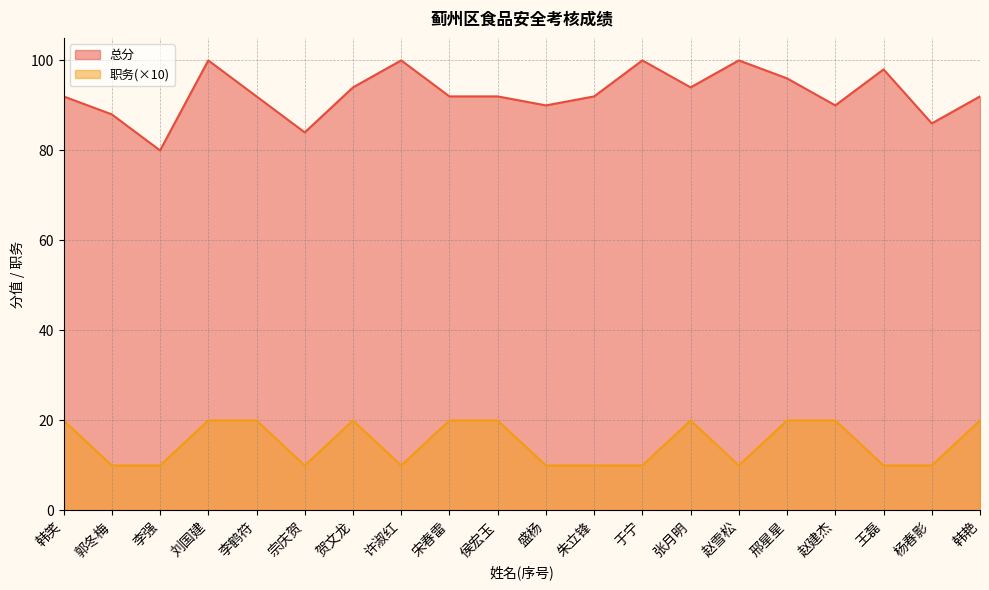

Which series has the largest total across all categories?

总分